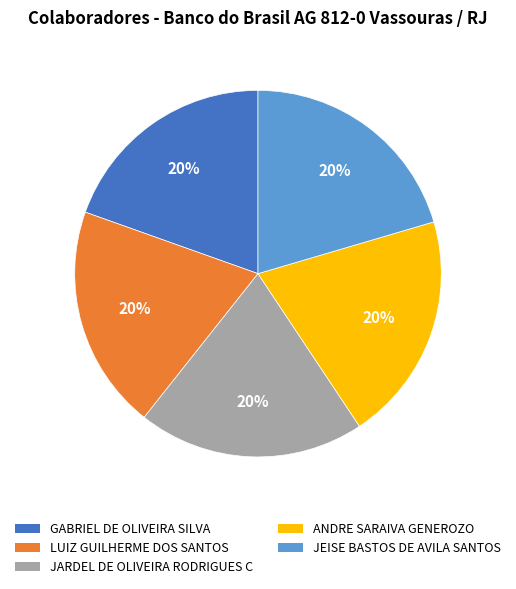

What percentage is the ANDRE SARAIVA GENEROZO slice, to the nearest percent?

20%